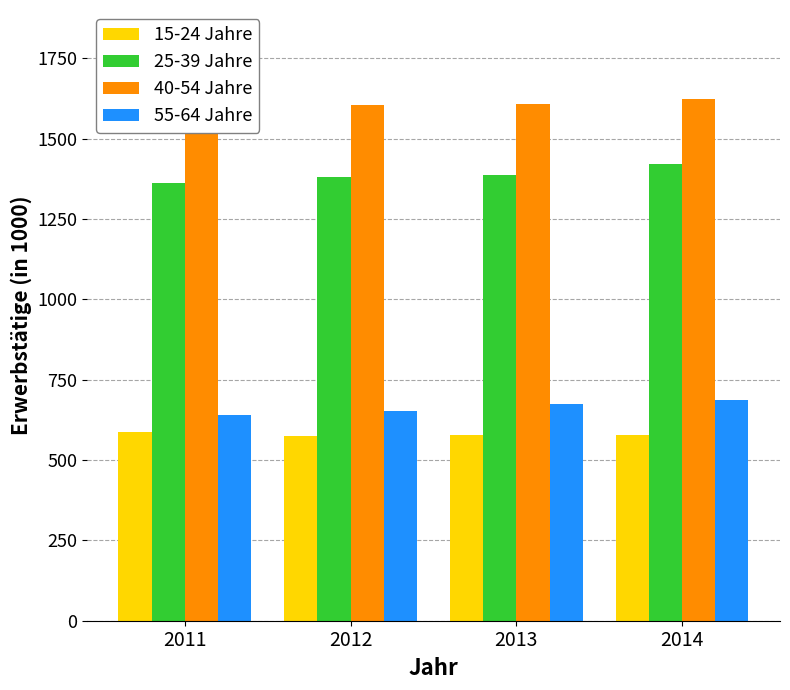

The 40-54 Jahre series shows 1623.4 at 2014. True or false?

True